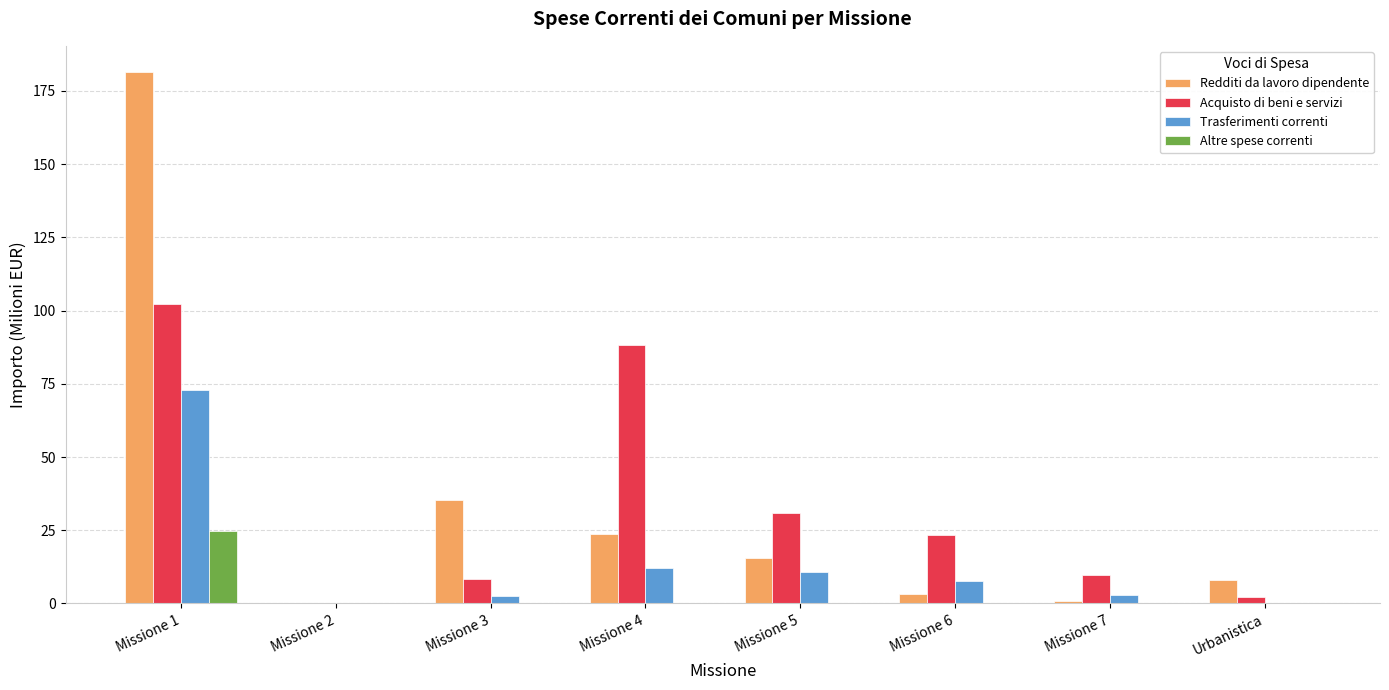

At which category is the sum across all series the highest?

Missione 1